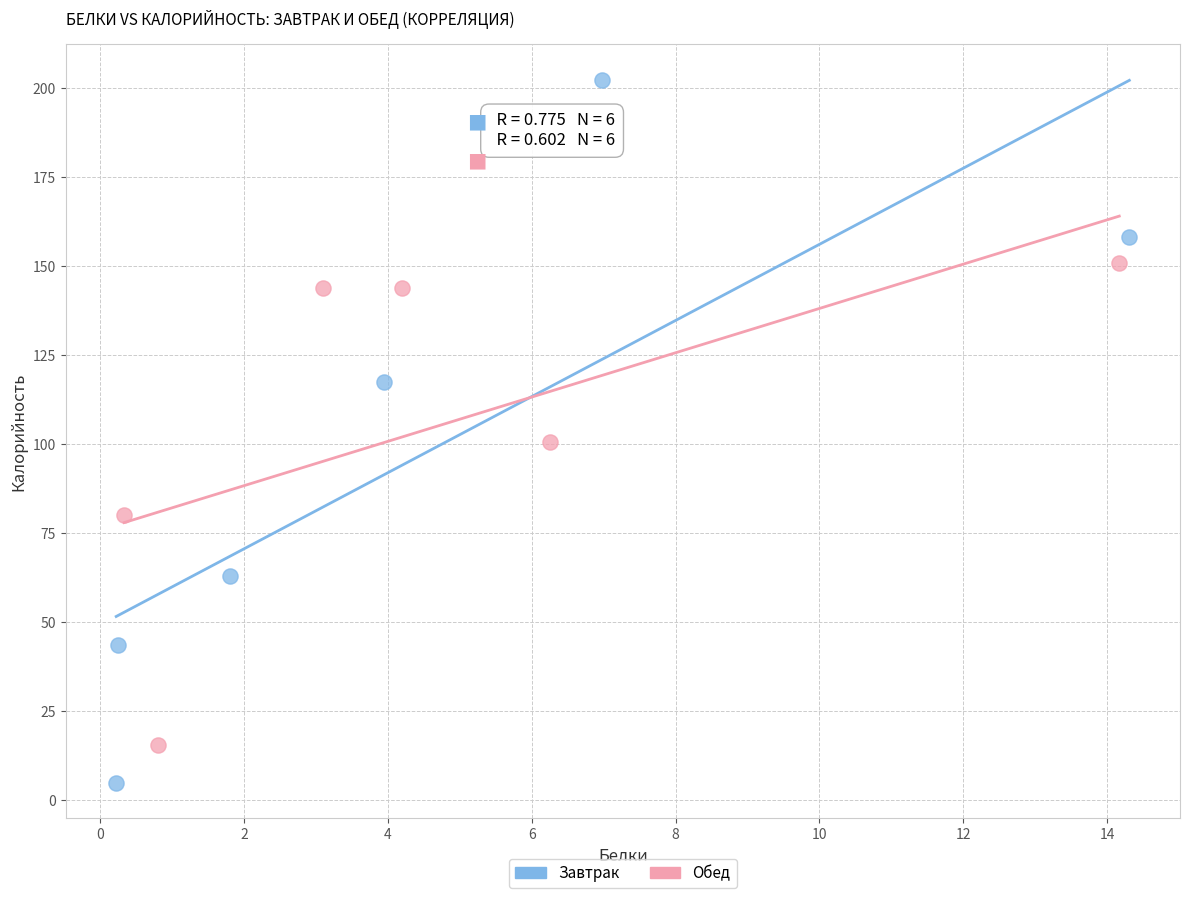

Which series contains the lowest Y value?

Завтрак